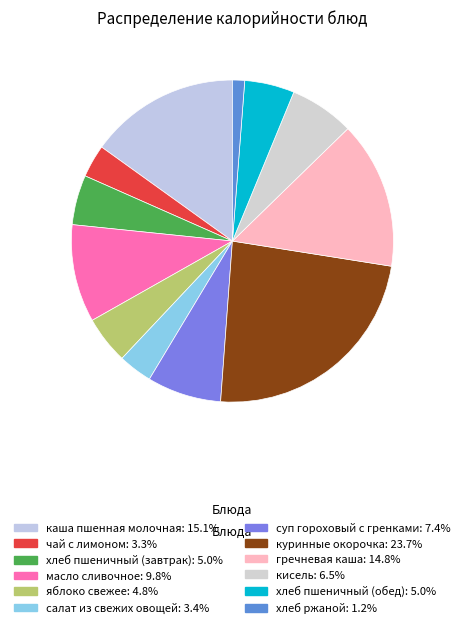

Rank the categories by value from lowest to highest.

хлеб ржаной, чай с лимоном, салат из свежих овощей, яблоко свежее, хлеб пшеничный (завтрак), хлеб пшеничный (обед), кисель, суп гороховый с гренками, масло сливочное, гречневая каша, каша пшенная молочная, куринные окорочка